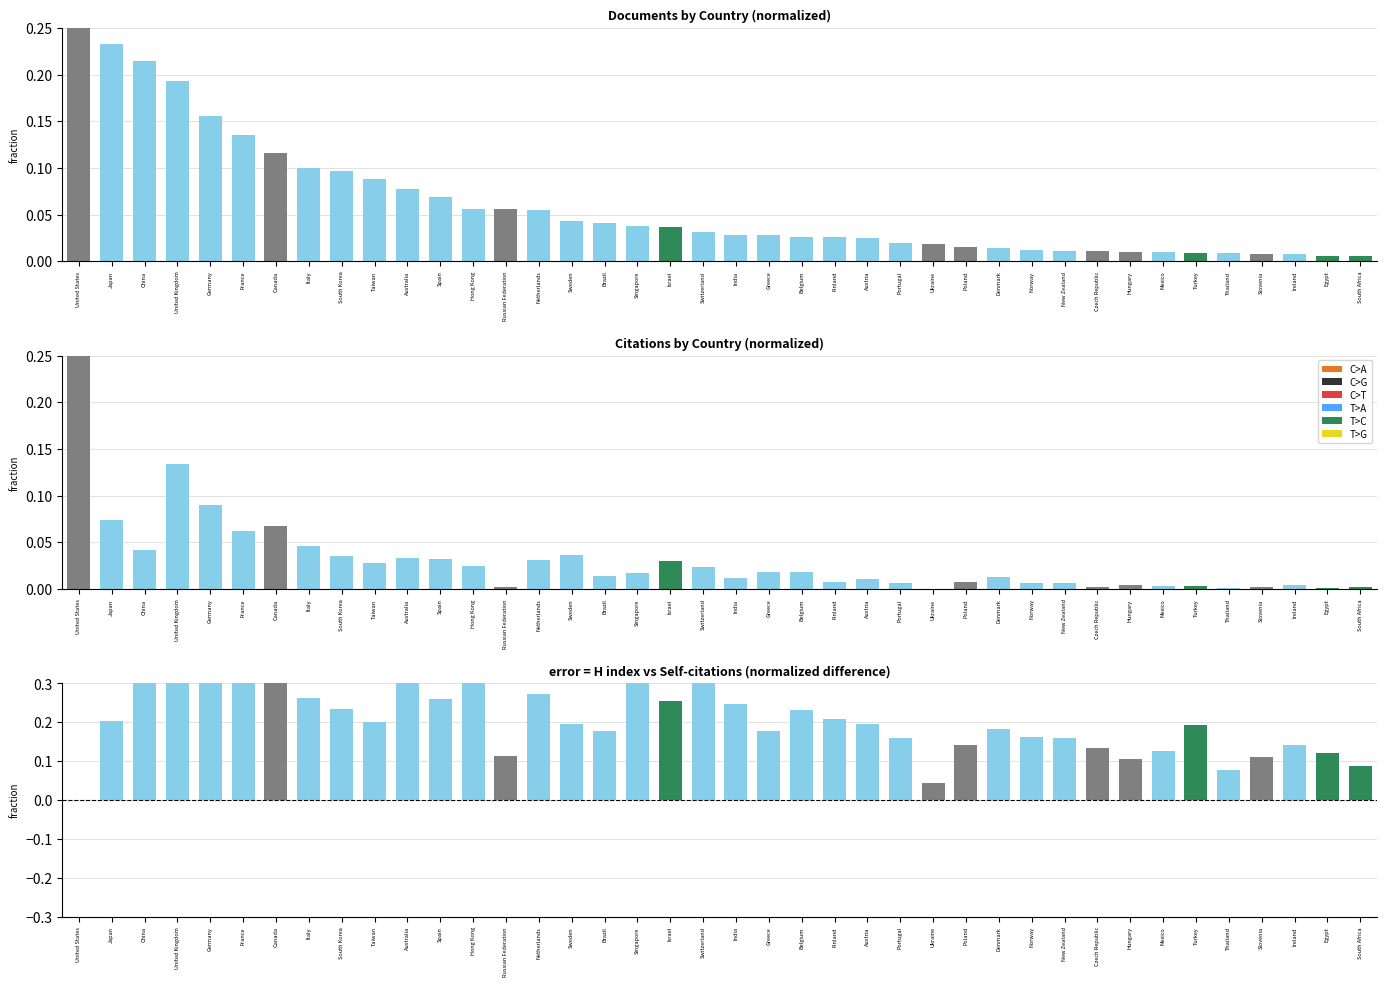

Which series has the largest range (max minus min)?

Citations